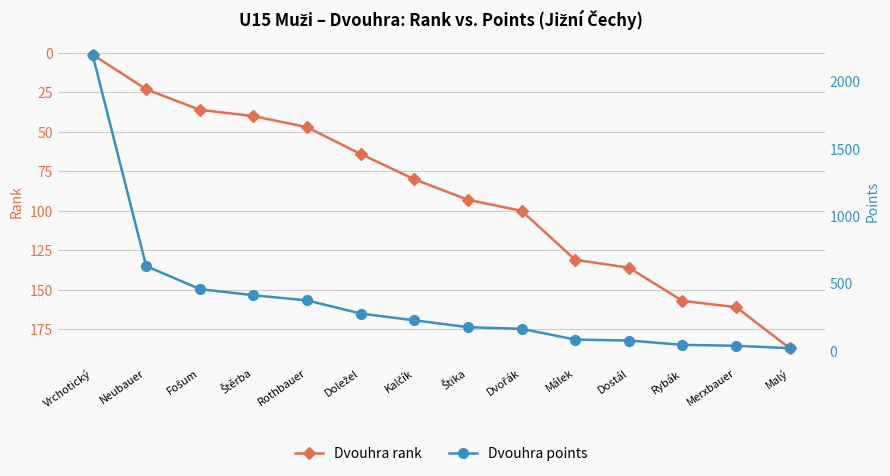

What are all the series names shown in the legend?

Dvouhra rank, Dvouhra points